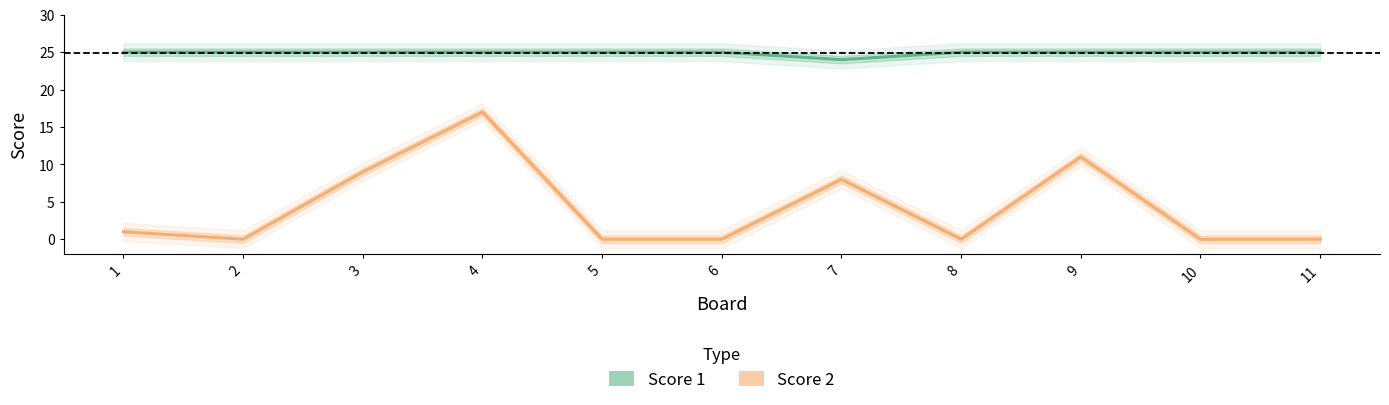

What is the maximum value shown in the chart?

25